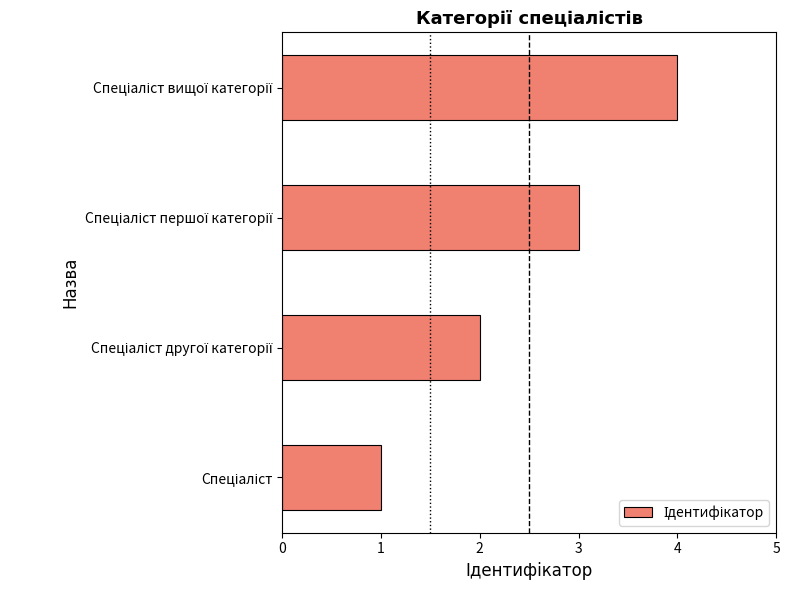

What is the difference between the maximum and second lowest values?

2